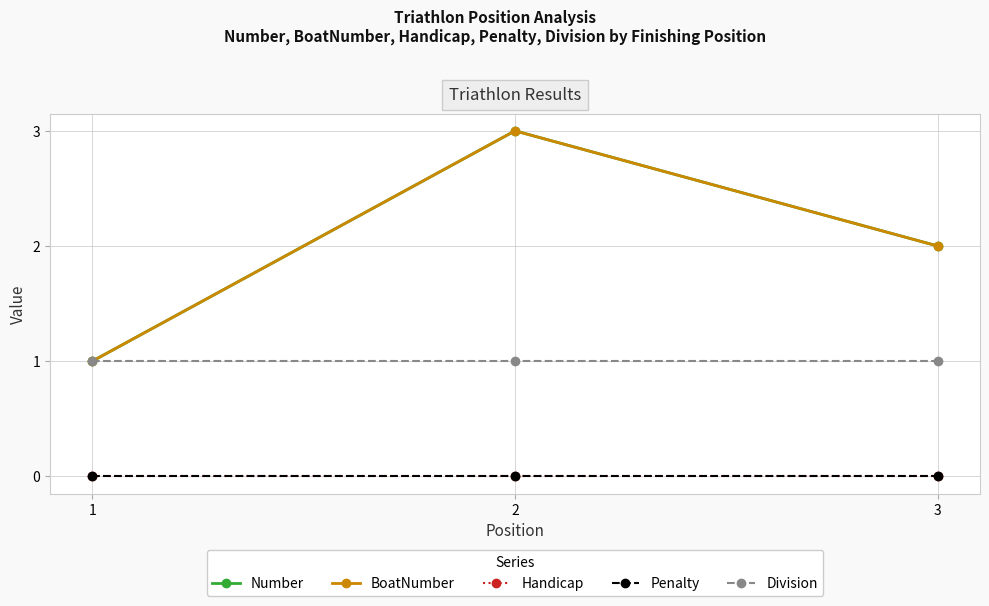

What is the difference between the BoatNumber values at 3 and 2?

1